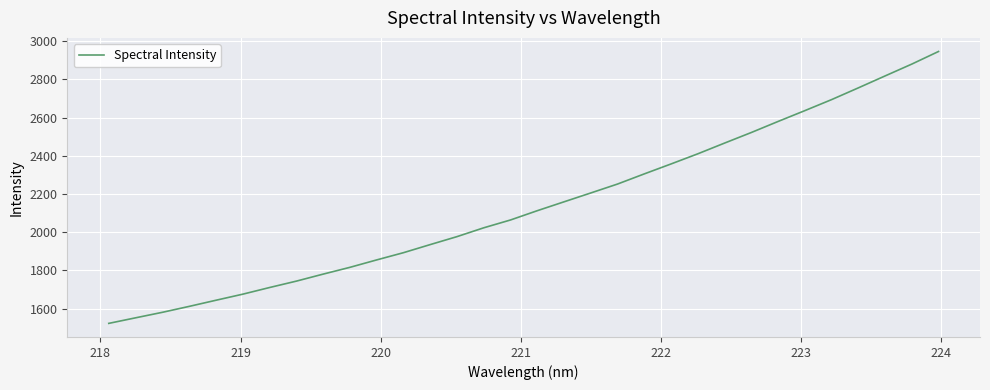

What is the greatest value displayed?

2946.2